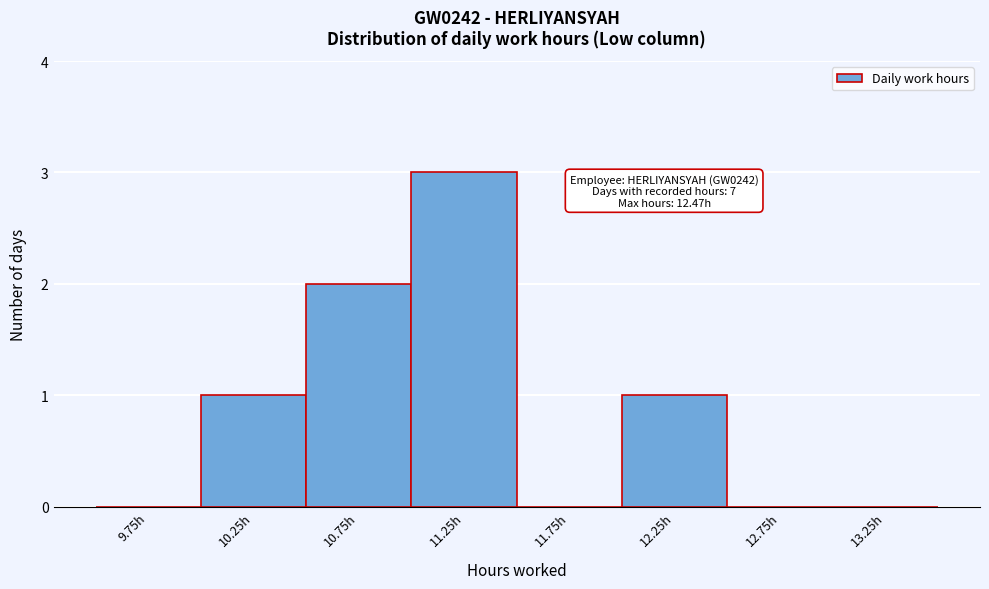

Which range on the x-axis has the tallest bar?

11.0 to 11.5